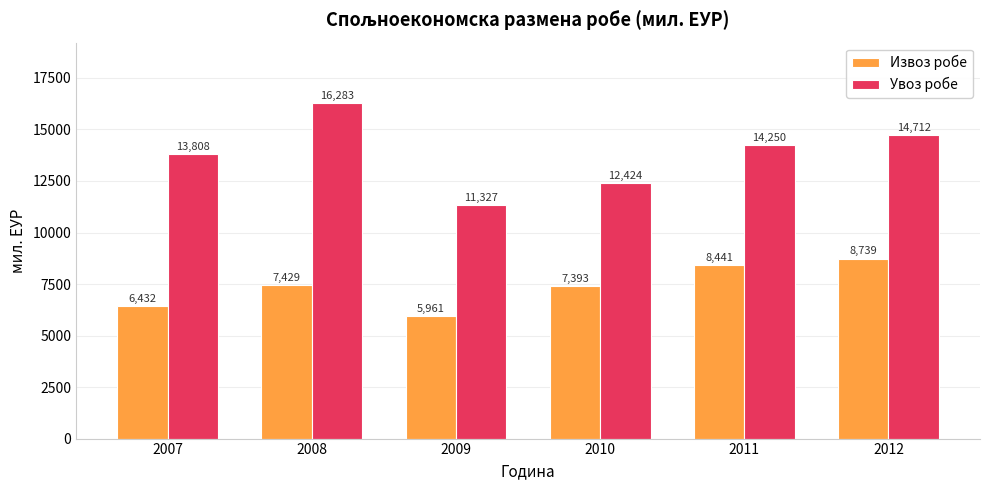

Count the number of categories in the chart.

6